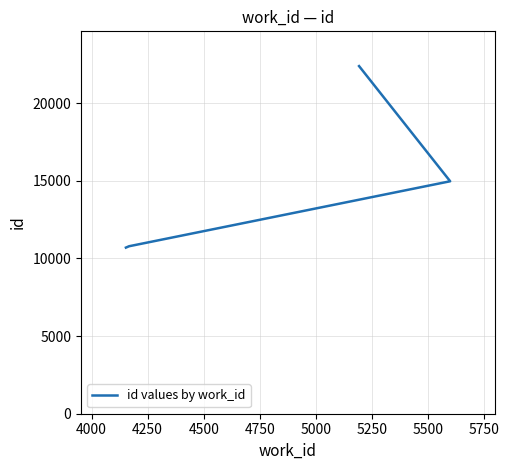

Does the chart have visible grid lines?

Yes